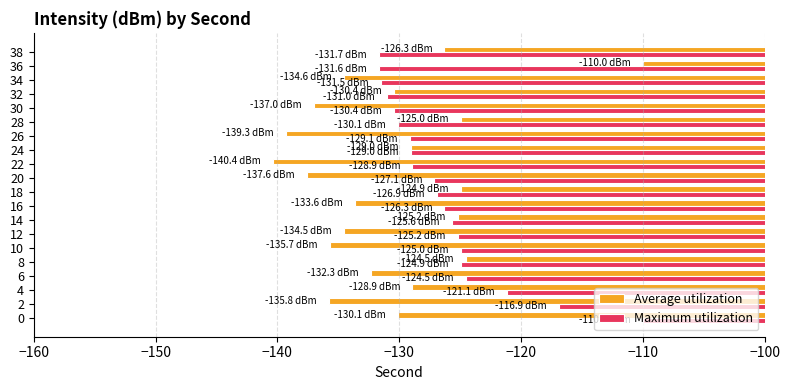

Where is Maximum utilization nearest to the value -120?

4